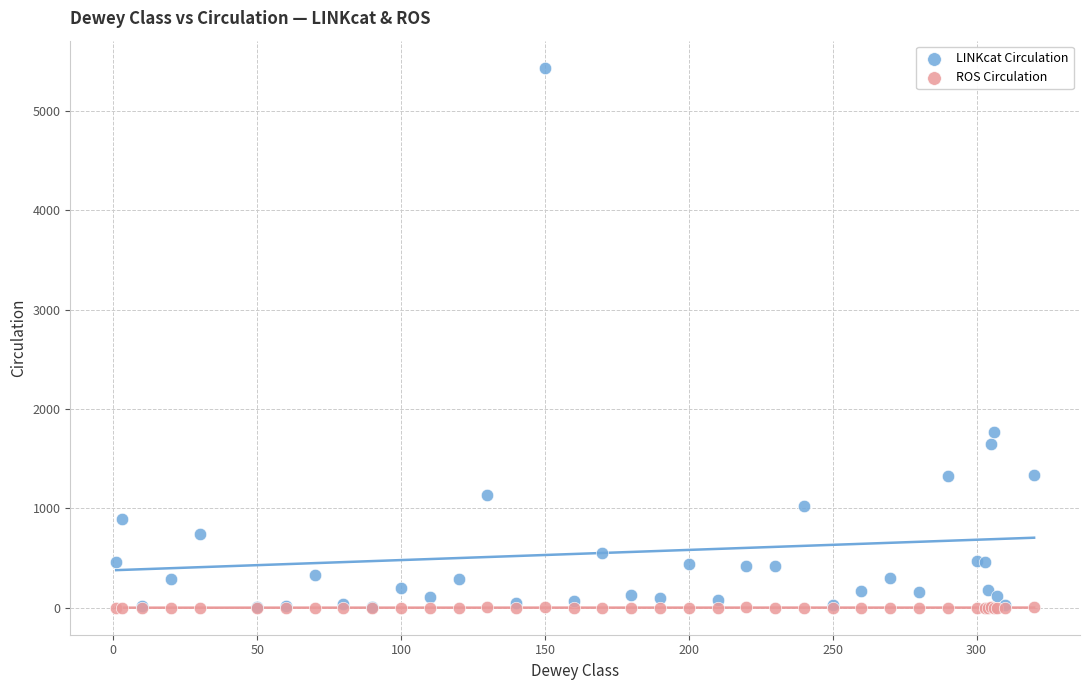

Which series has the widest spread of Y values?

LINKcat Circulation